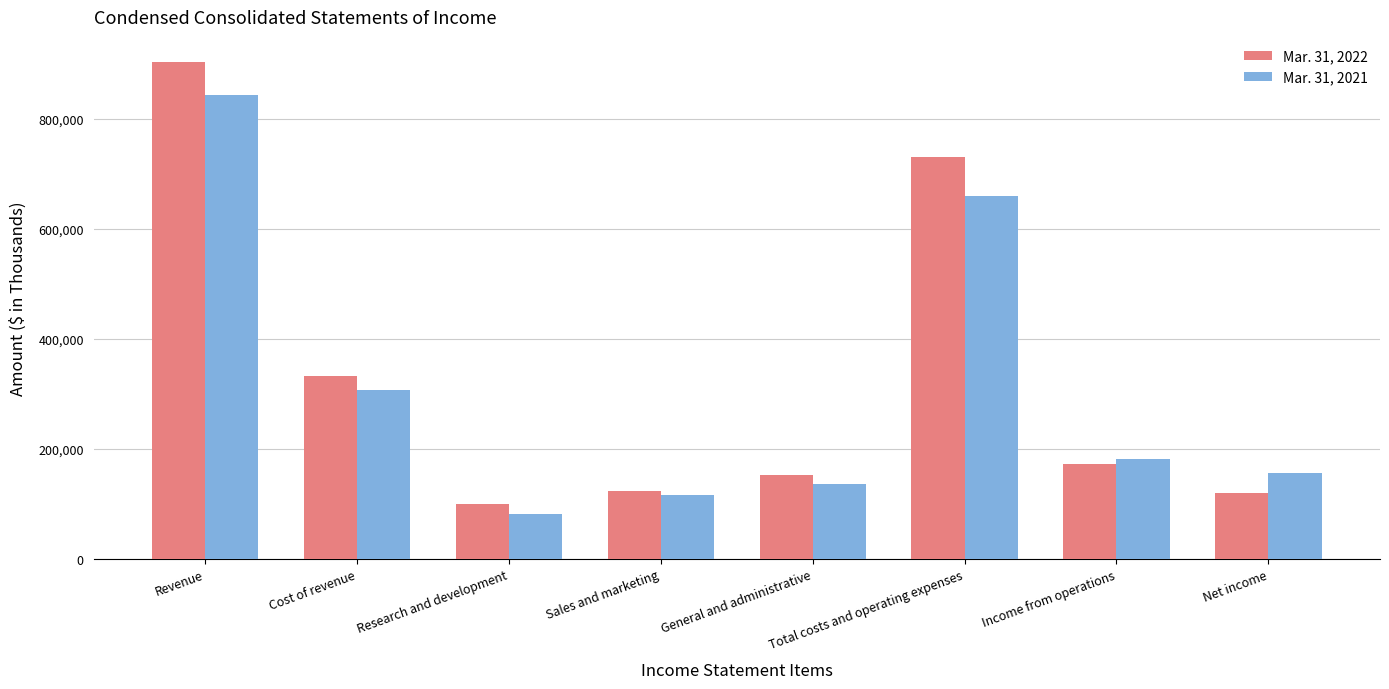

List the labels in order of Mar. 31, 2021 value, smallest first.

Research and development, Sales and marketing, General and administrative, Net income, Income from operations, Cost of revenue, Total costs and operating expenses, Revenue